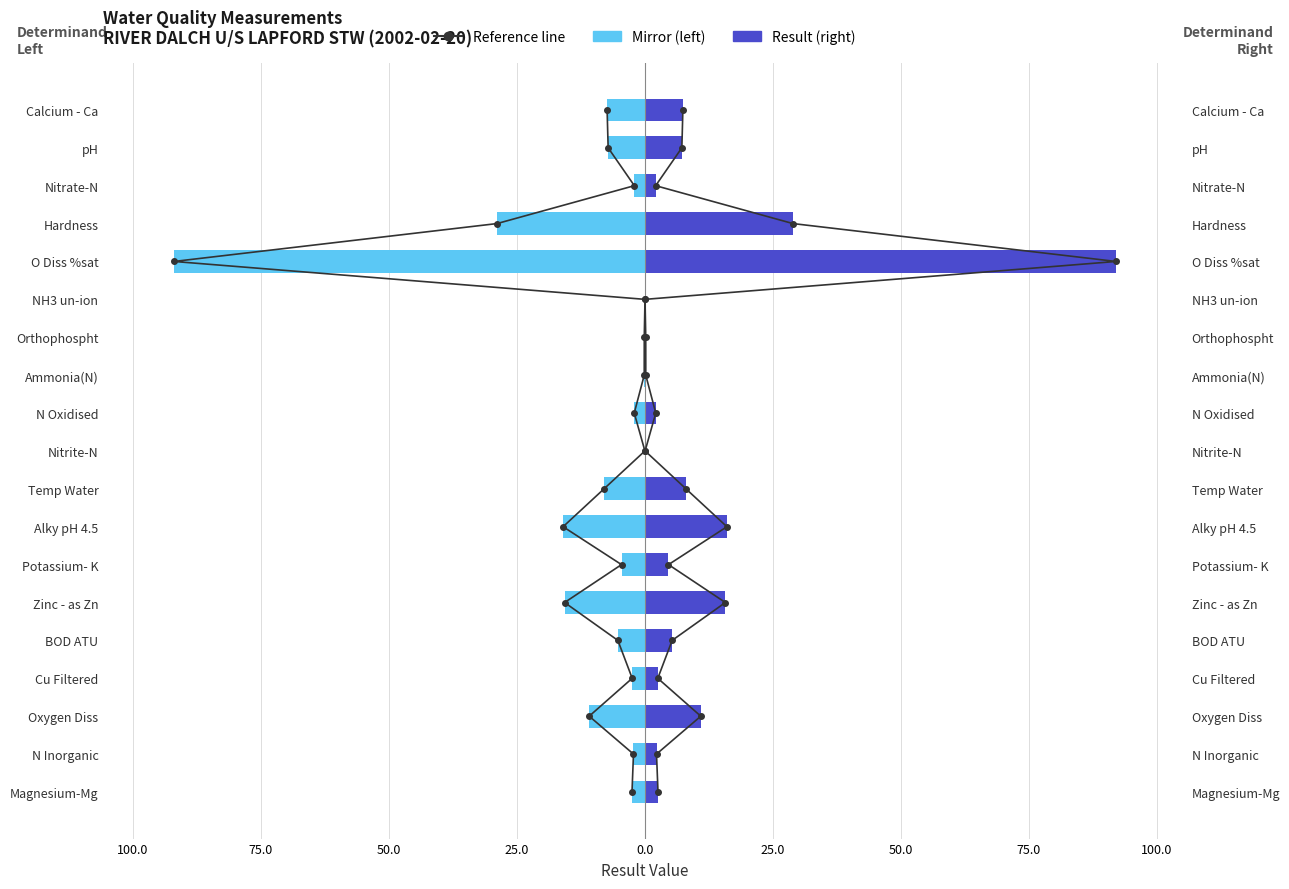

How many groups of bars are there?

19